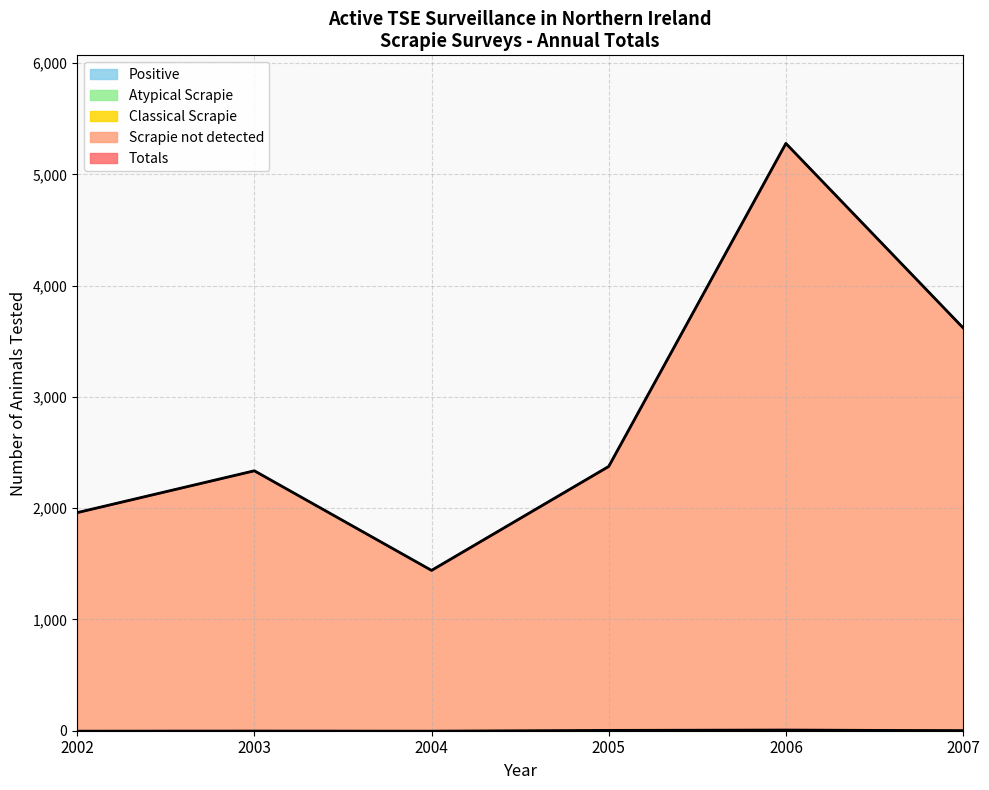

At how many categories does at least one series exceed 1720?

5